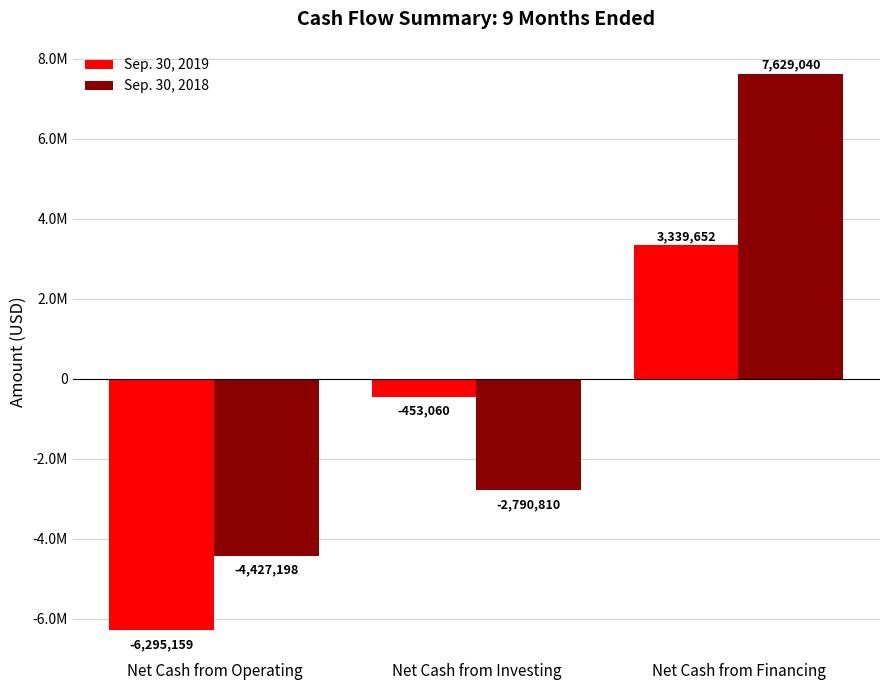

What are all the series names shown in the legend?

Sep. 30, 2019, Sep. 30, 2018